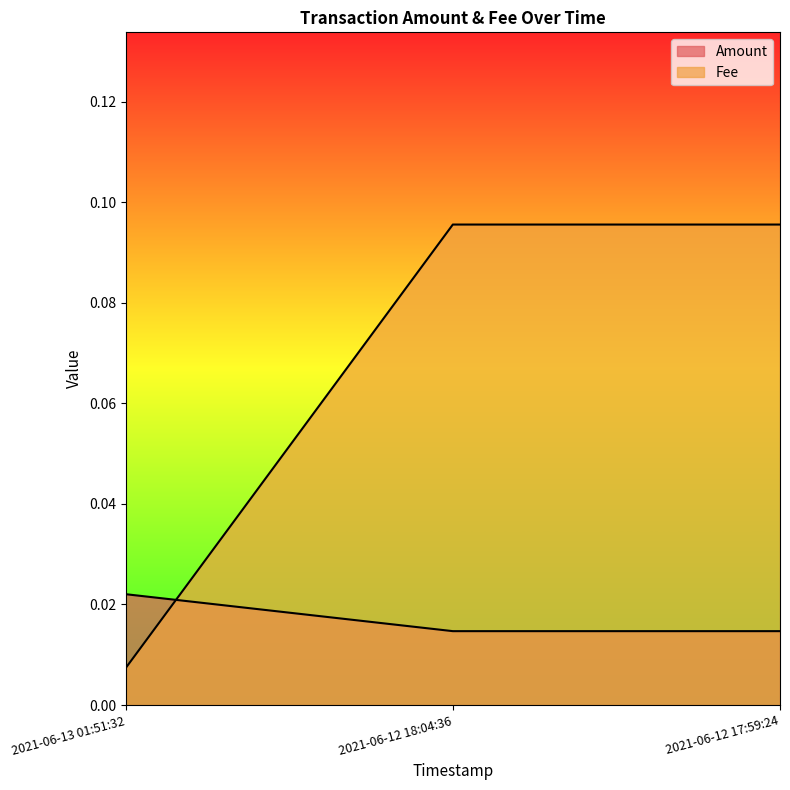

Rank the series by their average value, from highest to lowest.

Fee, Amount